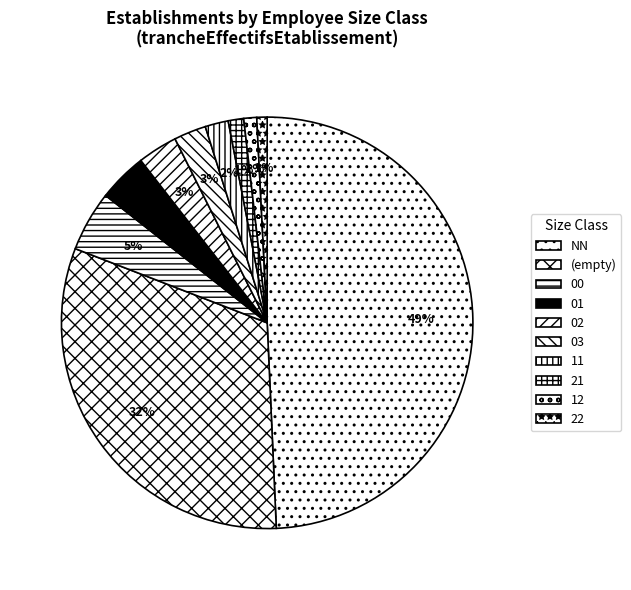

To the nearest percent, what is the difference between the 02 and 00 slice percentages?

2%